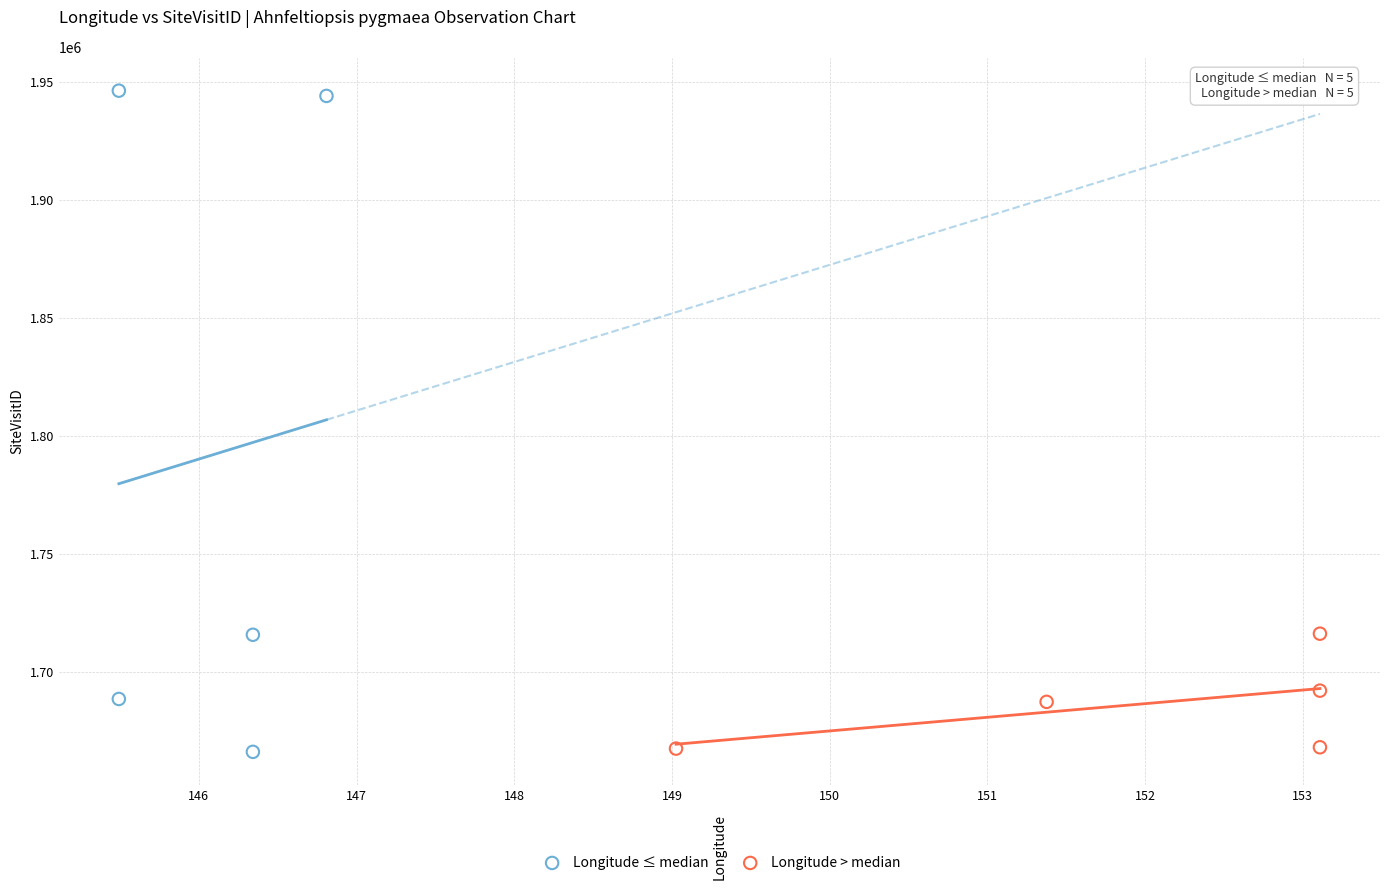

Which series has the widest spread of Y values?

Longitude ≤ median